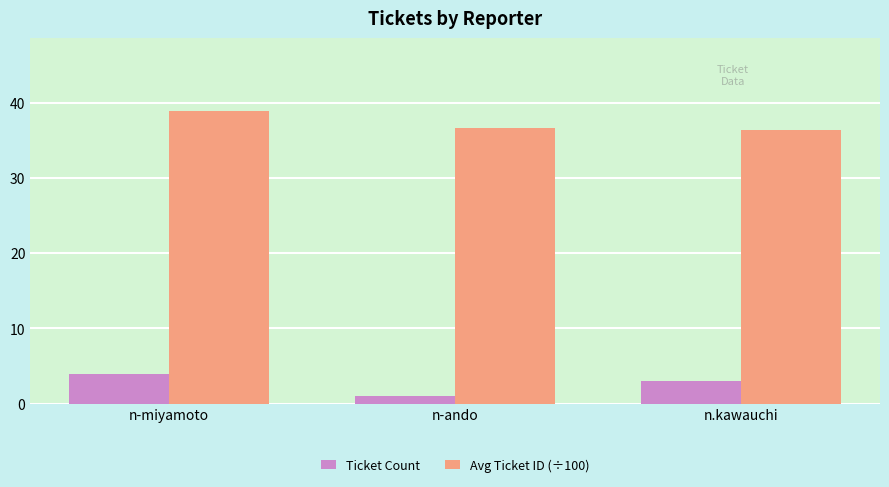

Are the bars grouped side by side (vs. stacked)?

Yes